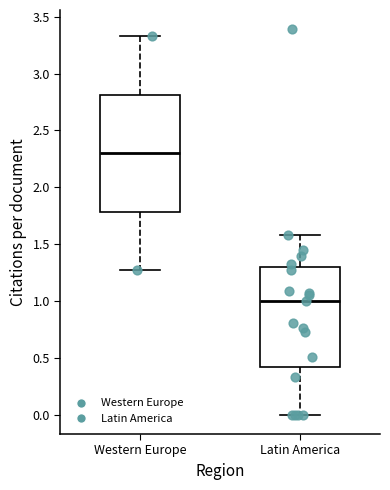

Reading left to right, transcribe this box plot: for each box, give where its median line is, the range the box spans, and where its two whiskers end, as read against the y-axis. The values are not printed on the chart, so give them approximately, as read against the axis.

Western Europe: median 2.30, box 1.80 to 2.80, whiskers 1.25 to 3.35
Latin America: median 1.00, box 0.40 to 1.30, whiskers 0.00 to 1.60